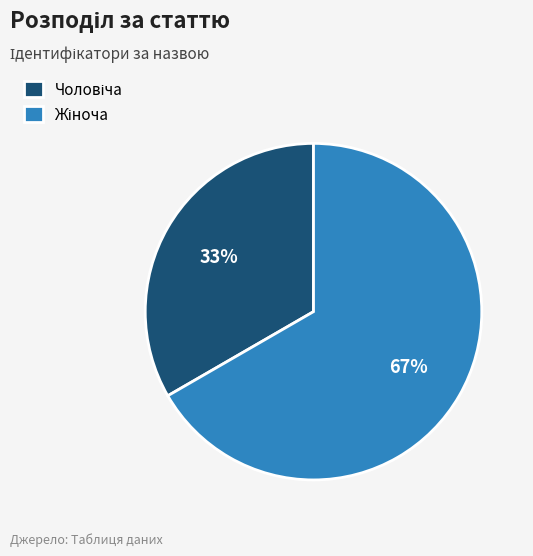

To the nearest percent, what is the average slice percentage?

50%